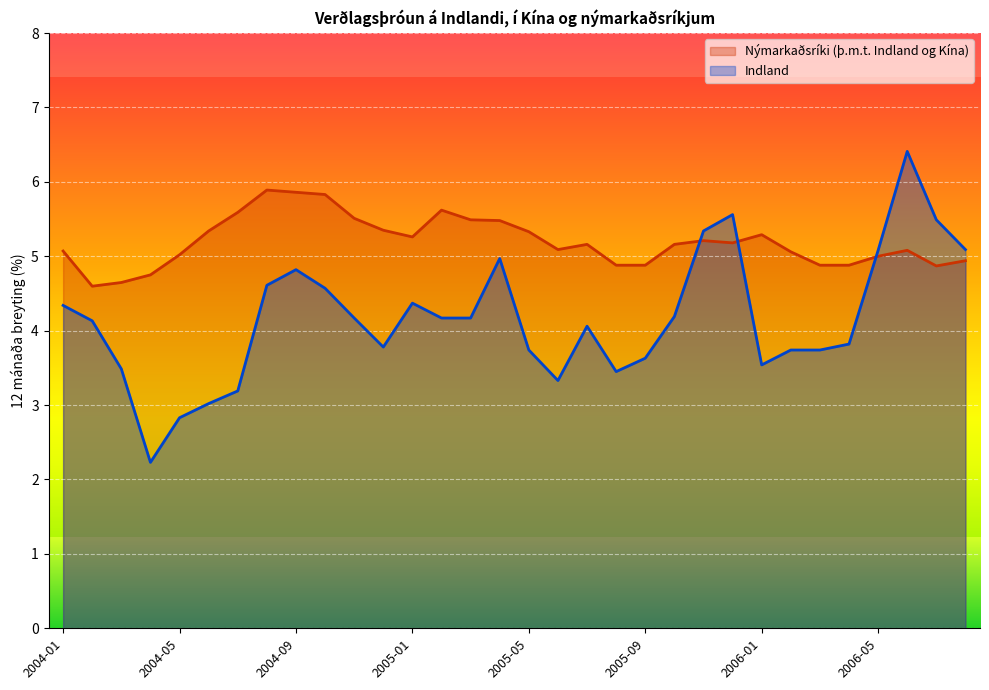

What is the total value across all series at 2004-07?

8.8